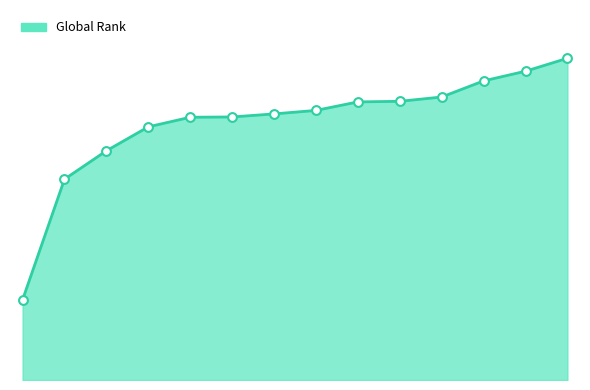

Does the chart have visible grid lines?

No